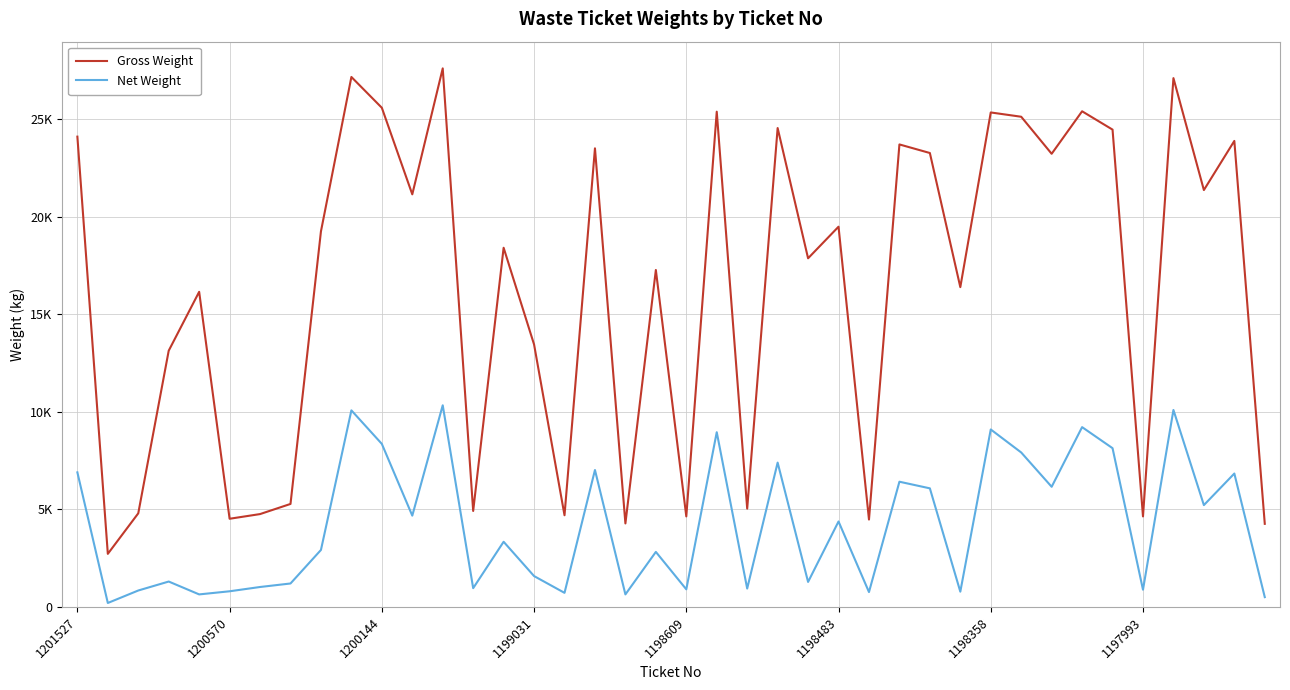

Does the chart display data point markers on the line(s)?

No